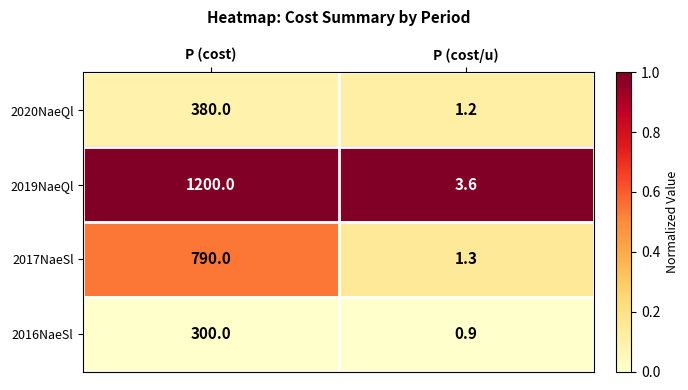

Rank the series by their maximum value, from lowest to highest.

2016NaeSl, 2020NaeQl, 2017NaeSl, 2019NaeQl